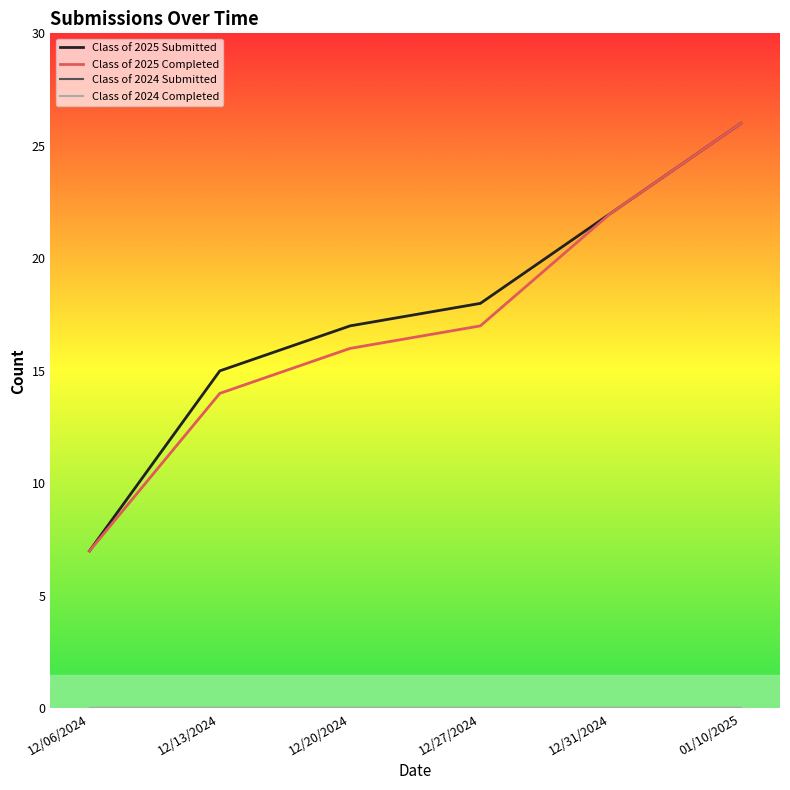

What is the sum of all Class of 2025 Submitted values?

105